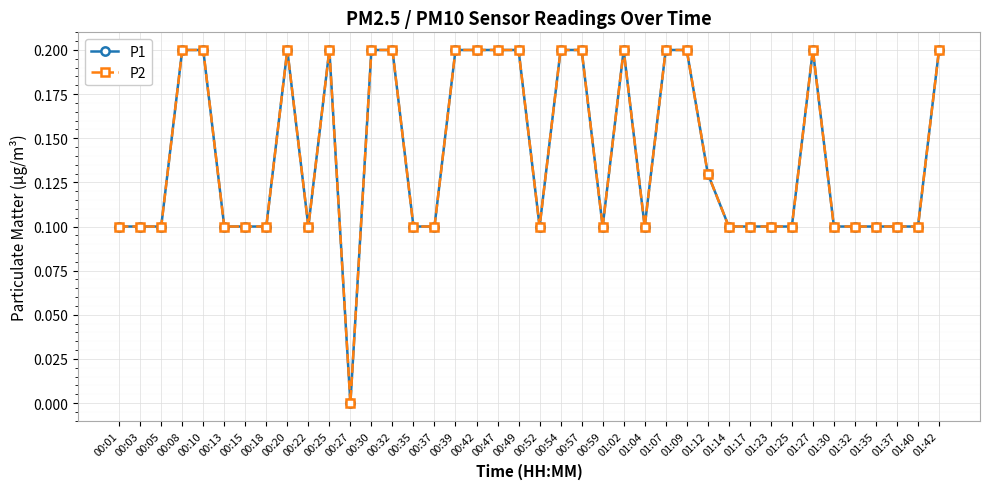

Which label corresponds to the largest value in the chart?

00:08